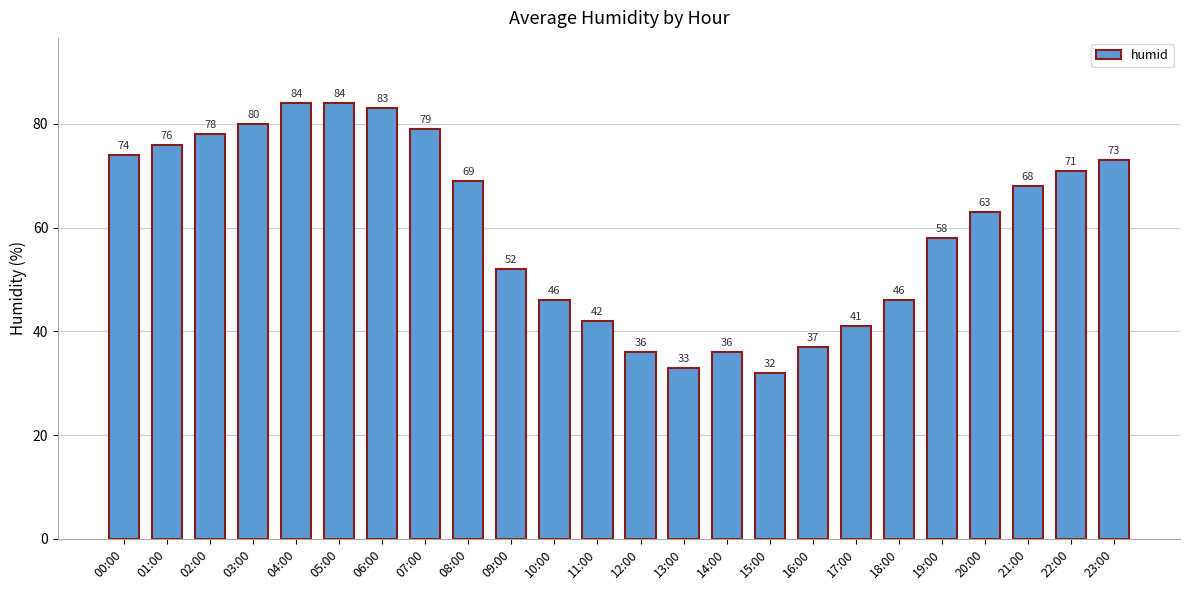

Are the bars horizontal?

No